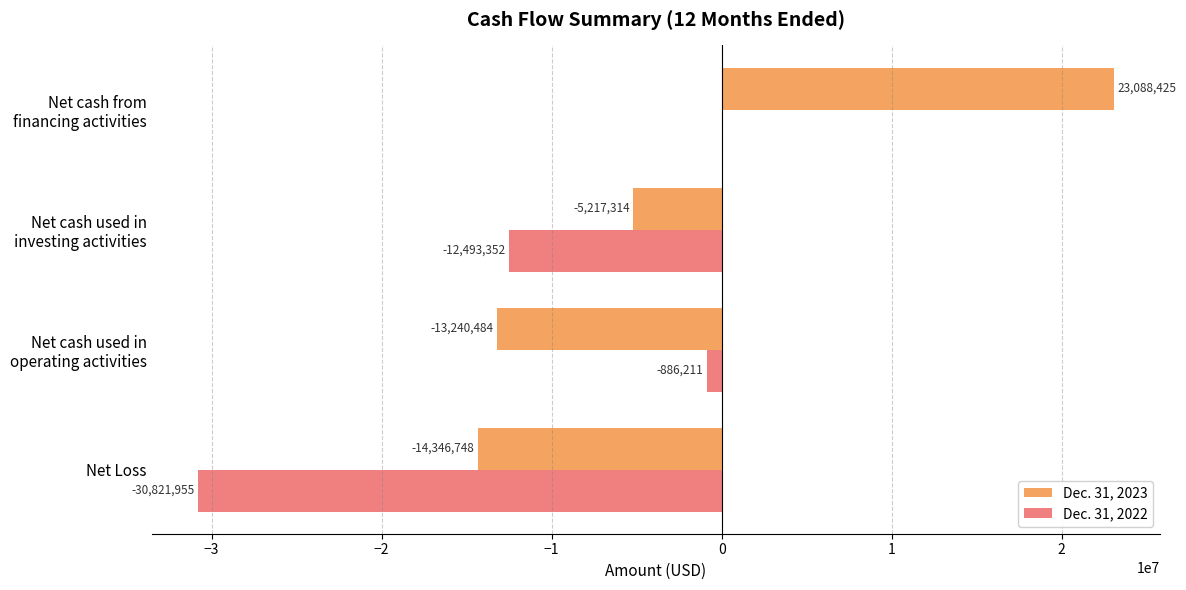

Is it true that Dec. 31, 2022 equals -13451081 at Net Loss?

False